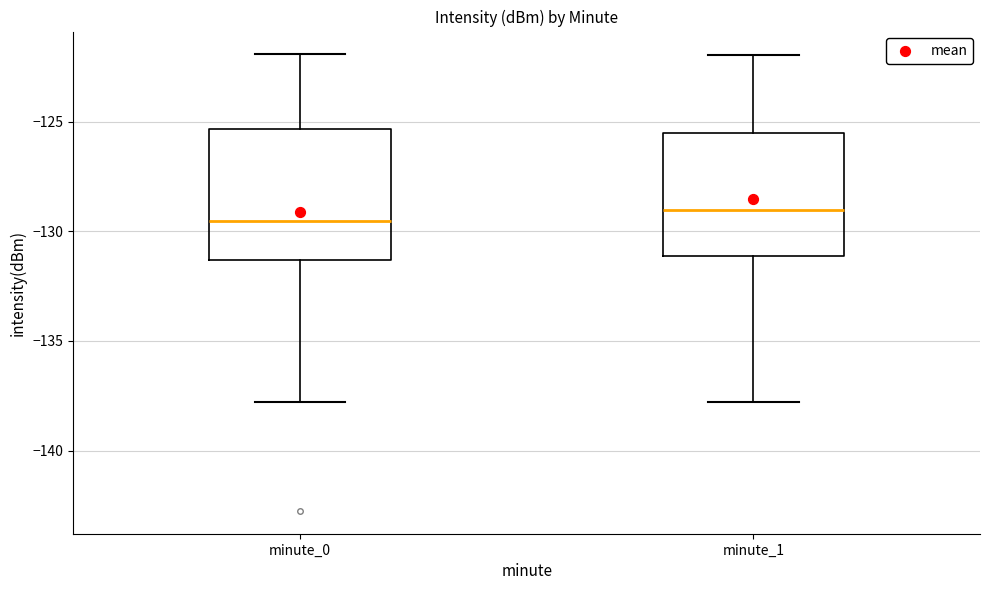

Reading left to right, read every box against the y-axis: the position of its median line, the range the box covers, and the ends of its whiskers. The values are not printed on the chart, so give them approximately, as read against the axis.

minute_0: median -129.5, box -131.5 to -125.5, whiskers -138.0 to -122.0
minute_1: median -129.0, box -131.0 to -125.5, whiskers -138.0 to -122.0